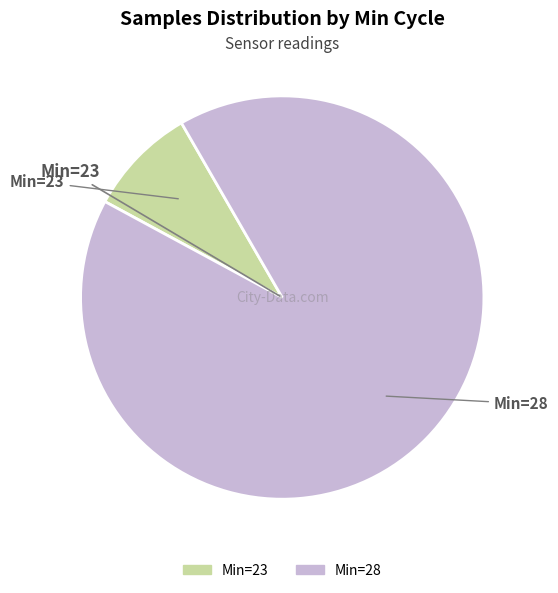

Count the number of slices in the pie.

2